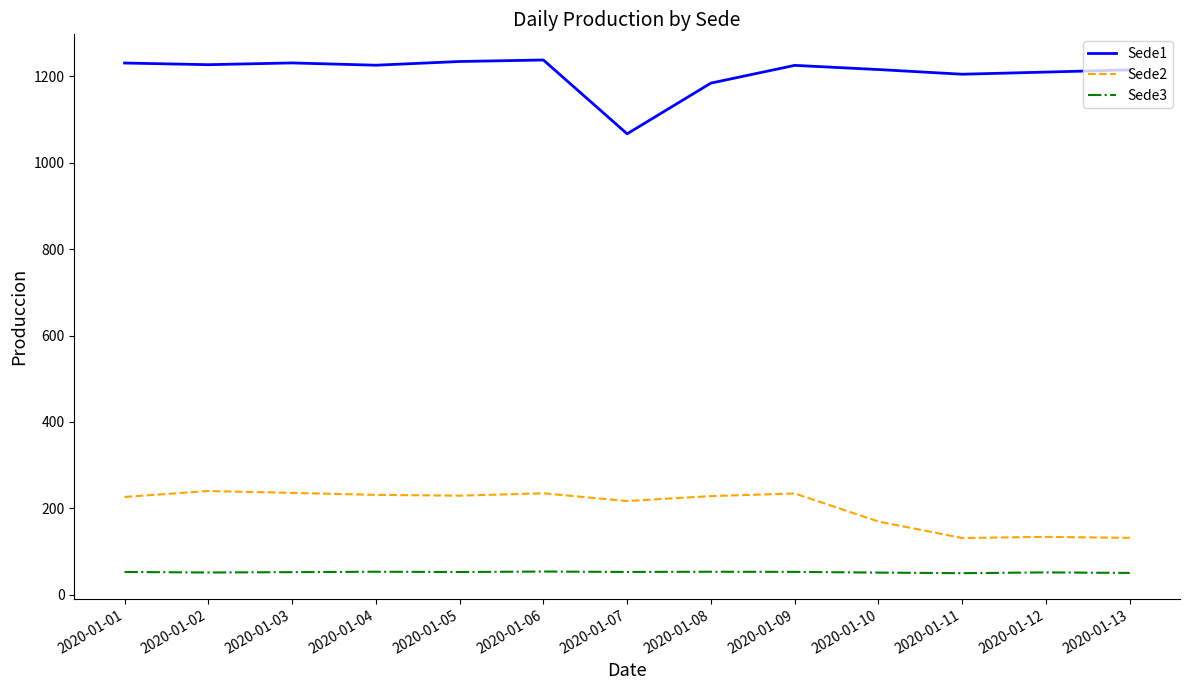

What is the smallest value displayed?

50.3